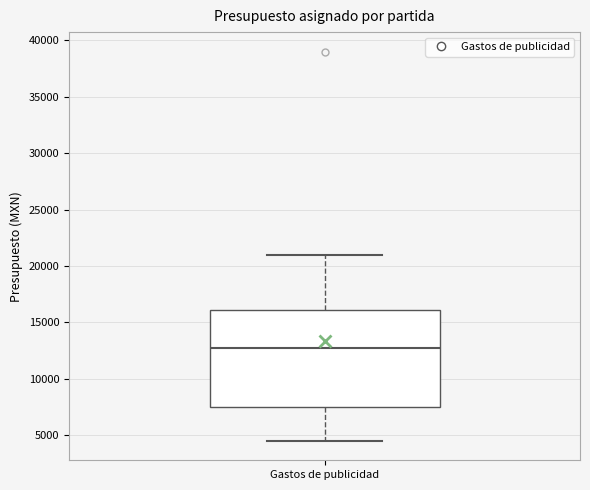

Transcribe this box plot: give where the median line is, the range the box spans, and where the two whiskers end, as read against the y-axis. The values are not printed on the chart, so give them approximately, as read against the axis.

median 13000, box 7500 to 16000, whiskers 4500 to 21000